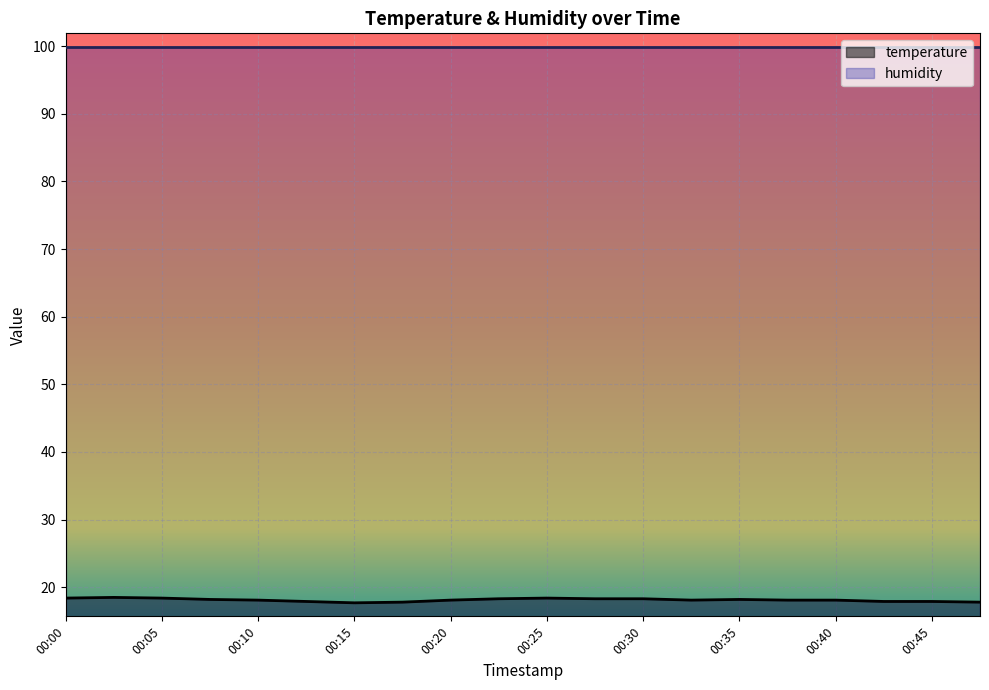

What is the difference between the maximum and minimum values?

0.8